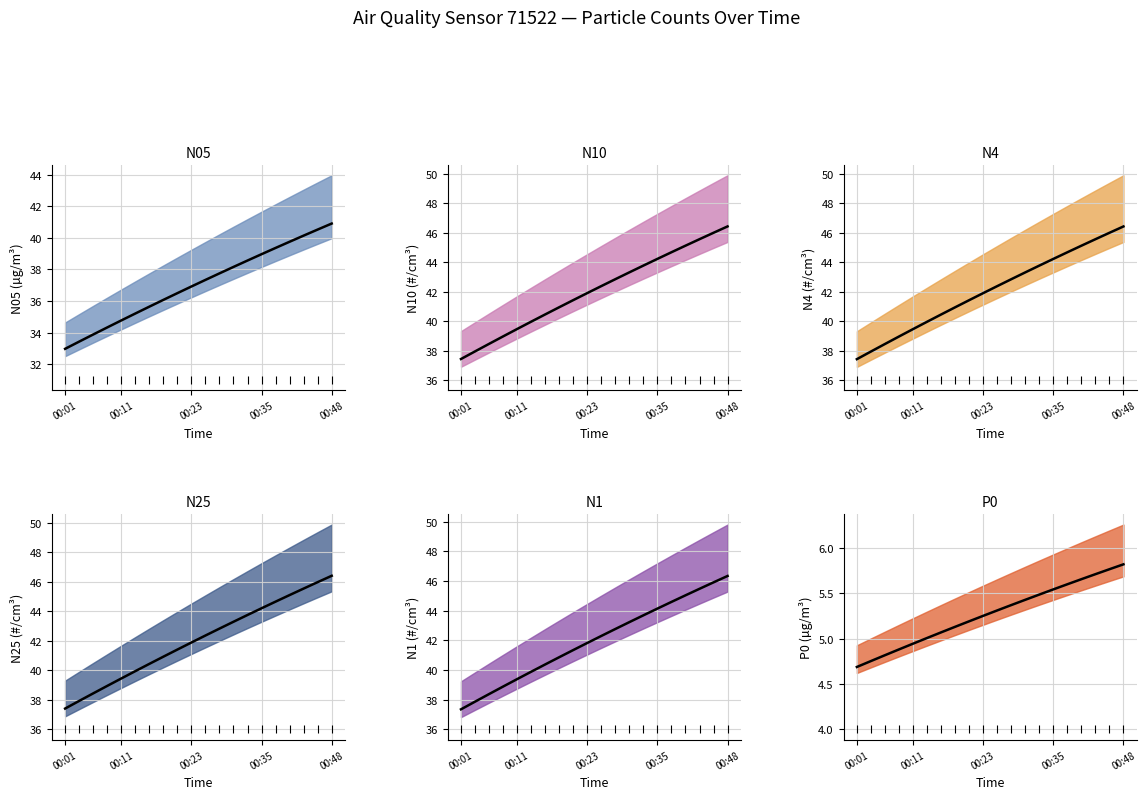

Is the value of N10 at P0 greater than the value of N4 at N4?

No